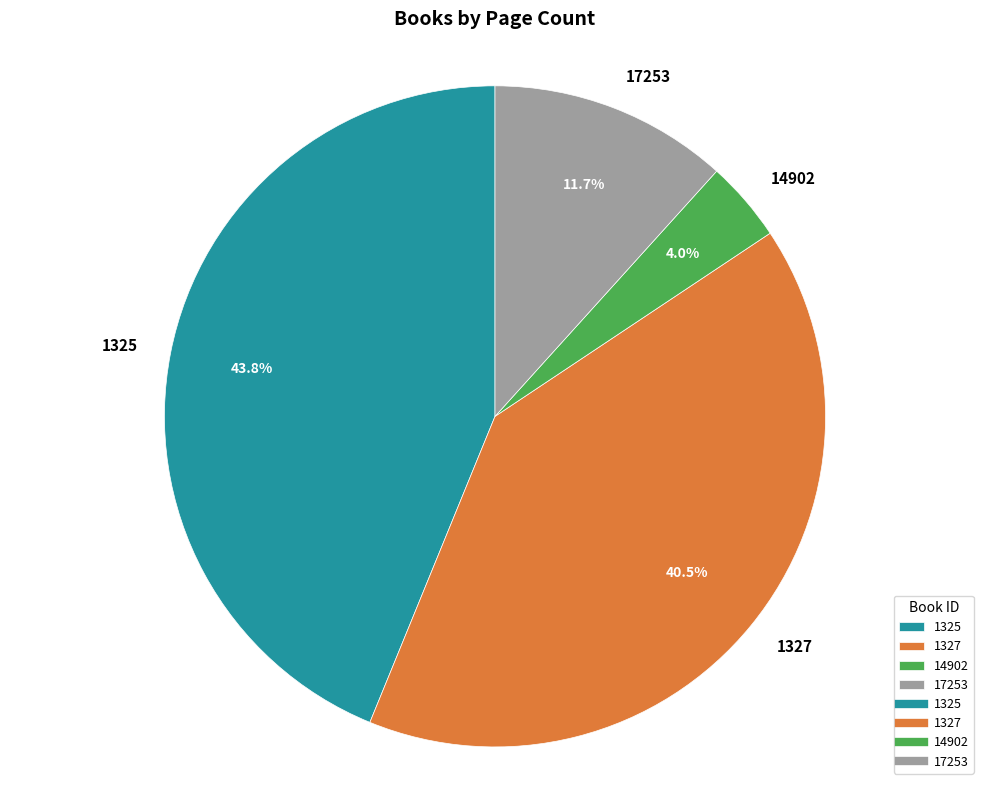

What is the largest slice in the pie chart?

1325